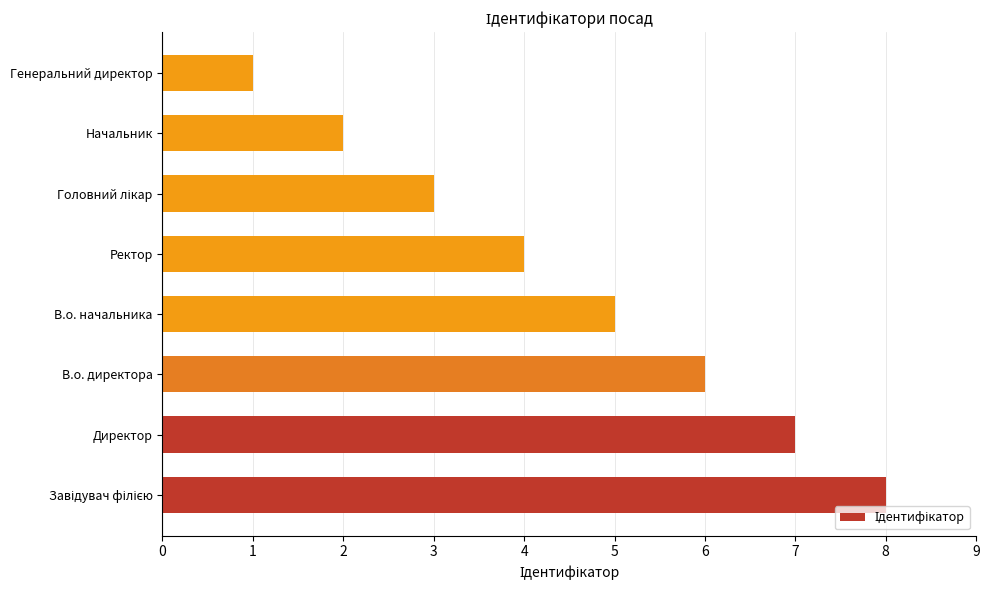

What is the sum of all values?

36